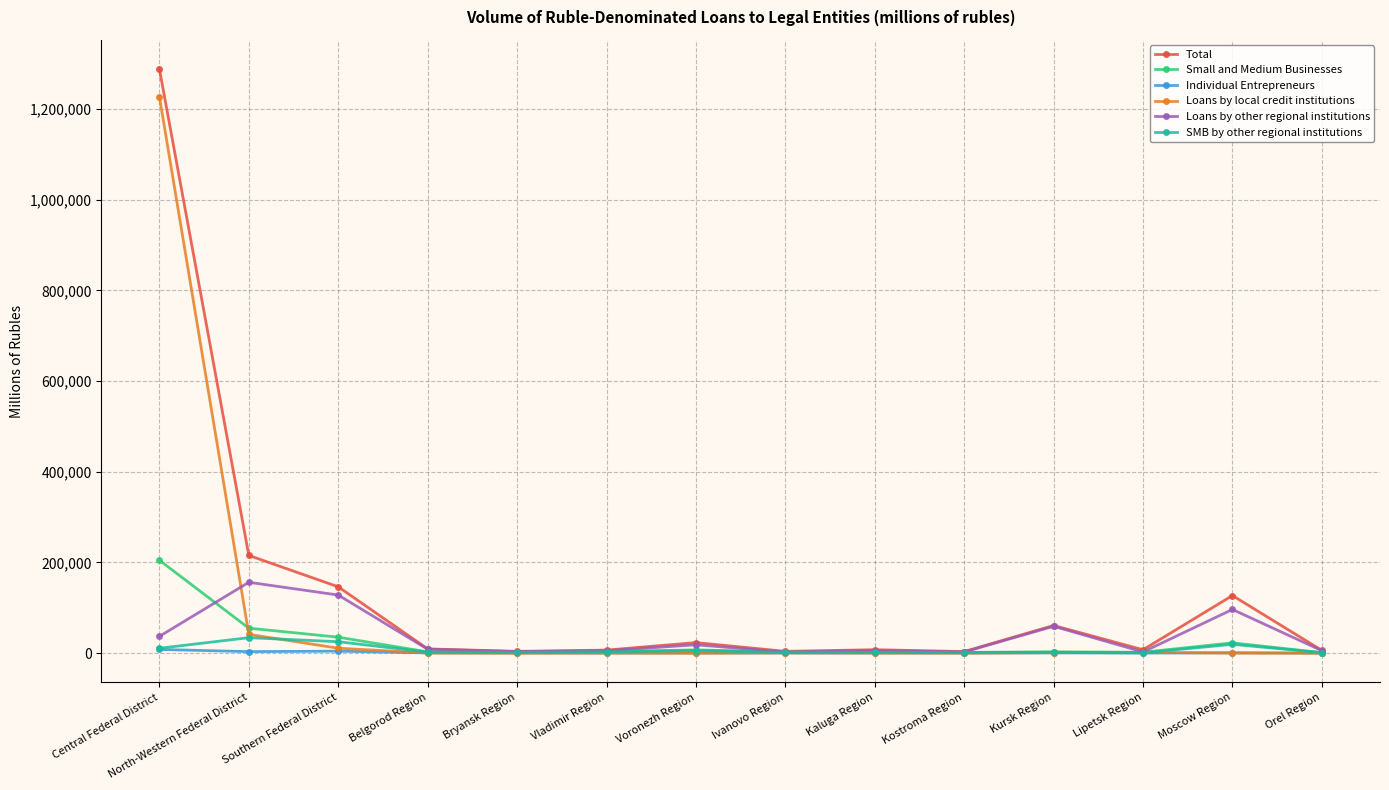

How many series are shown in this chart?

6